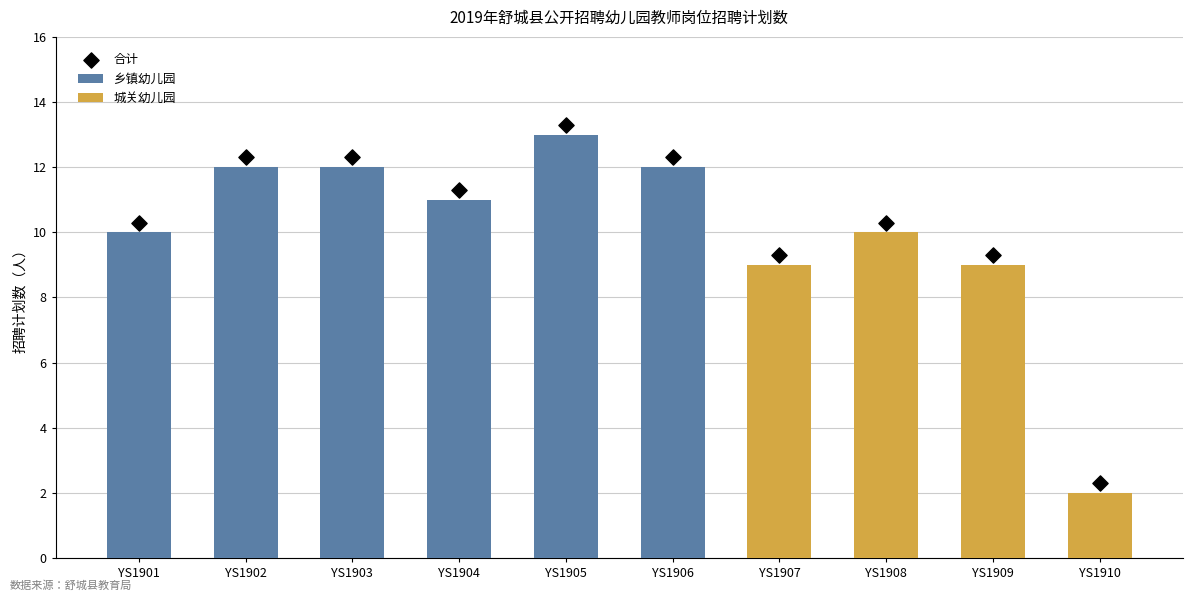

At which category is the sum across all series the highest?

YS1905